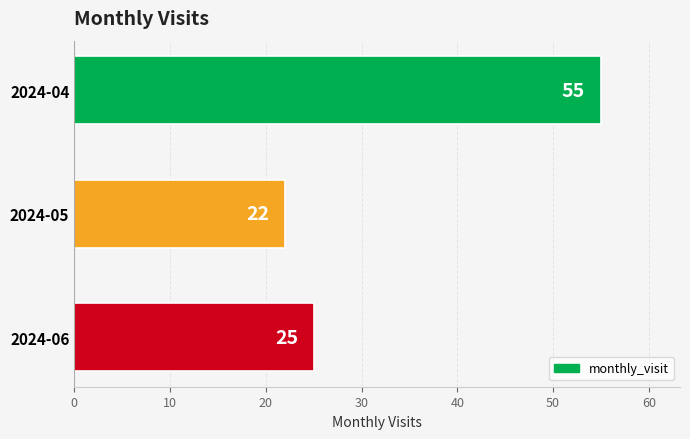

The value at 2024-06 is 25. True or false?

True